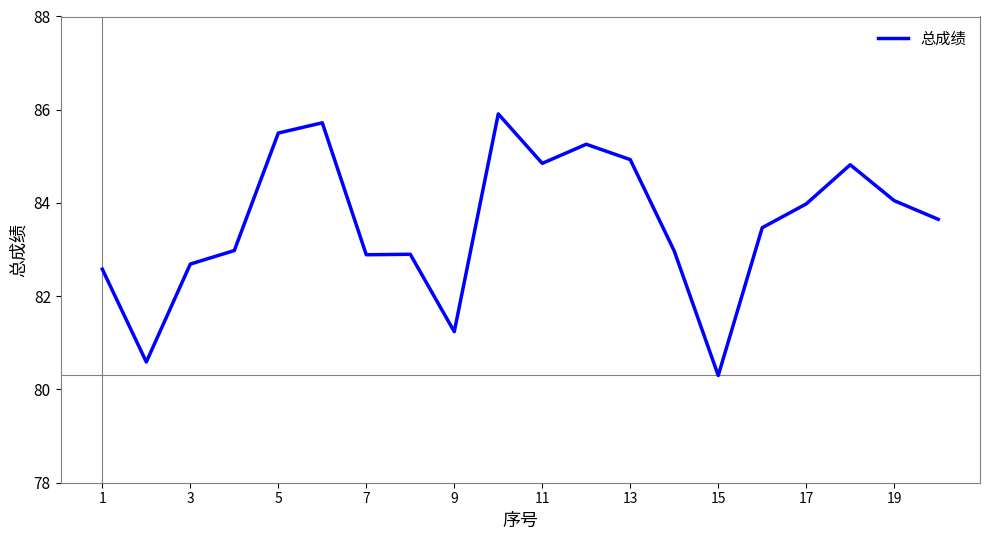

What is the smallest value displayed?

80.3